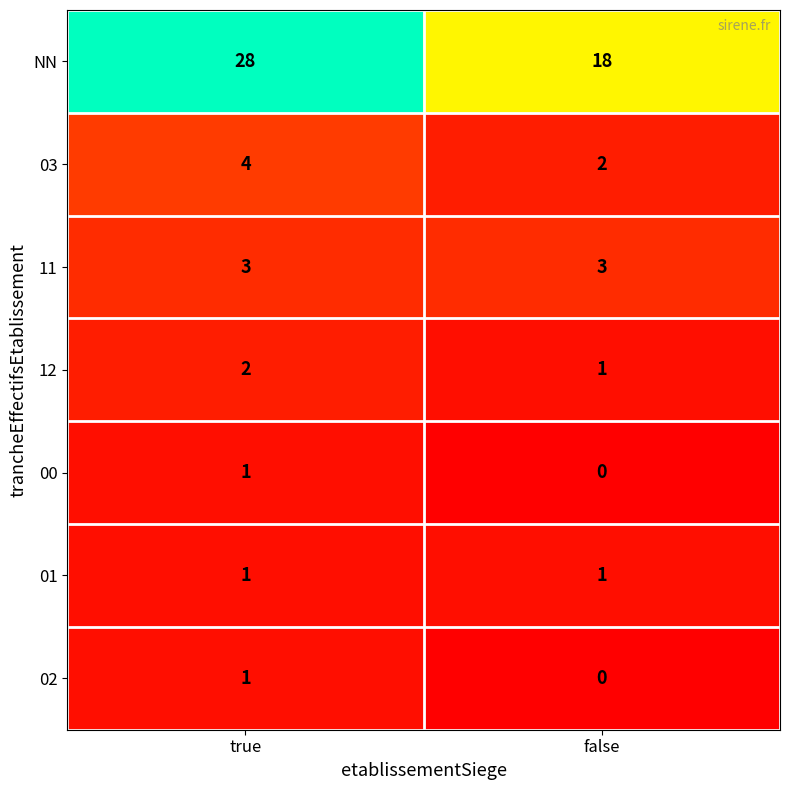

What is the difference between the highest and lowest values at false?

18